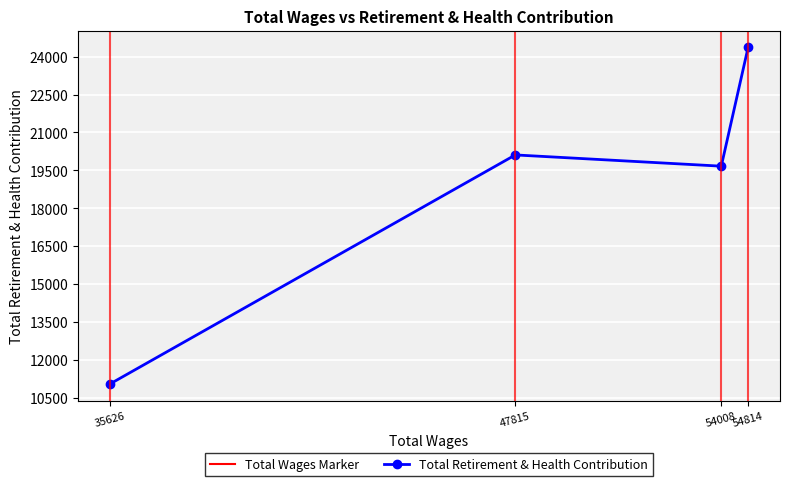

The chart shows a value of 20111 at 47815. True or false?

True